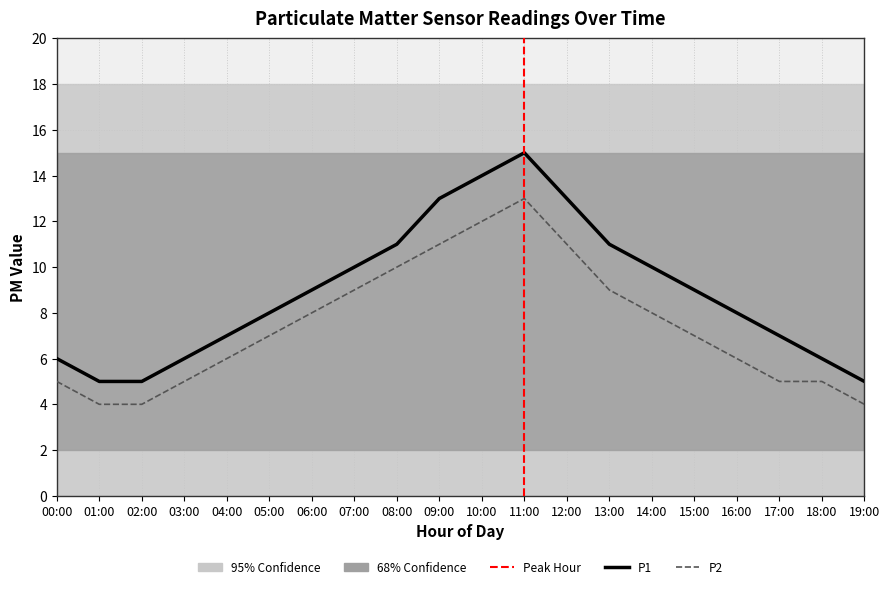

Where is the first local maximum for P2?

11:00